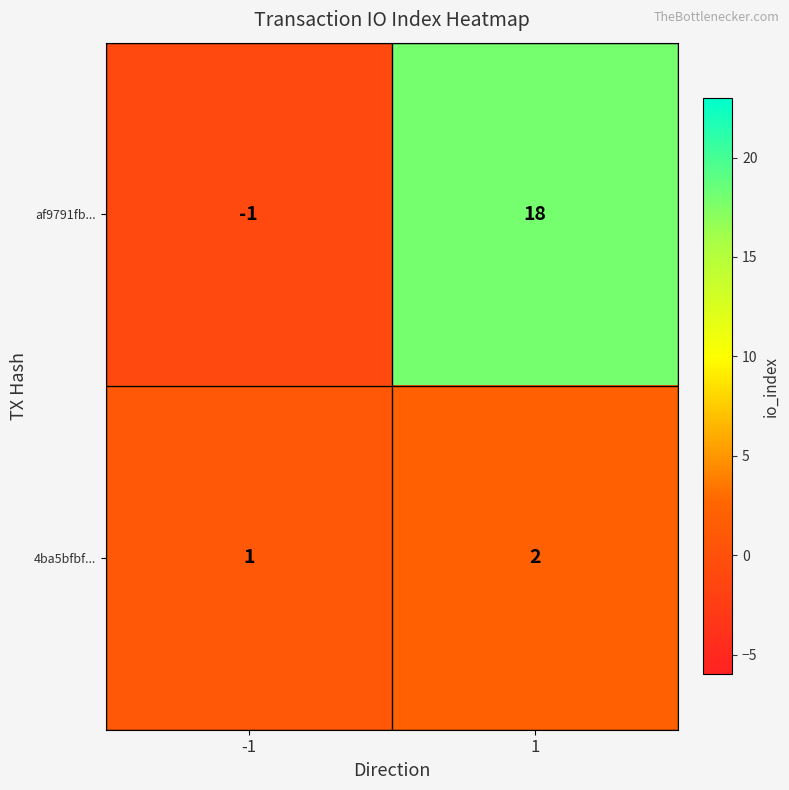

True or false: 4ba5bfbf... has a value of 2 at 1.

True